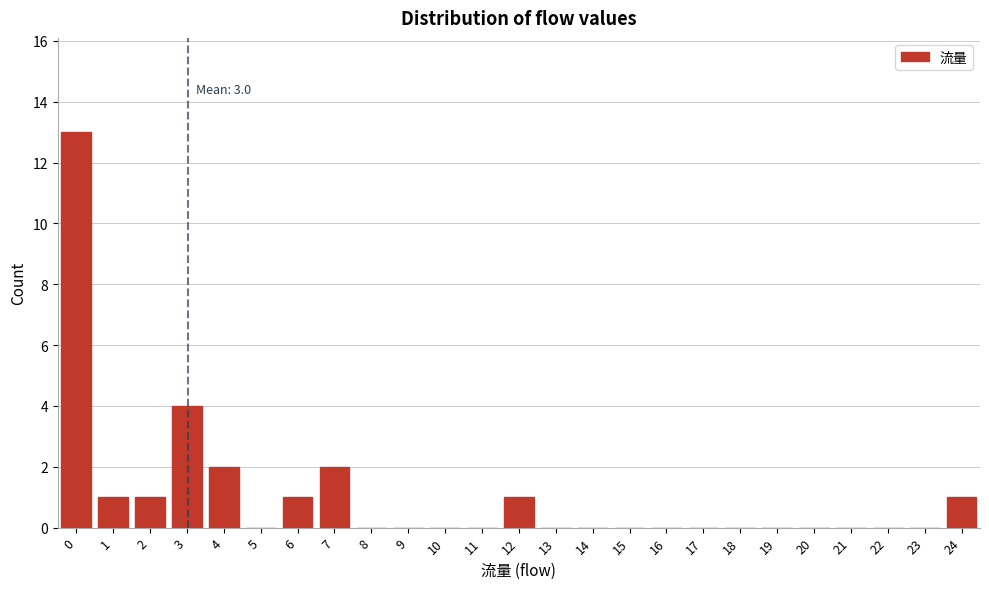

Reading left to right, transcribe all the data shown in this chart.

0=13	1=1	2=1	3=4	4=2	5=0	6=1	7=2	8=0	9=0	10=0	11=0	12=1	13=0	14=0	15=0	16=0	17=0	18=0	19=0	20=0	21=0	22=0	23=0	24=1